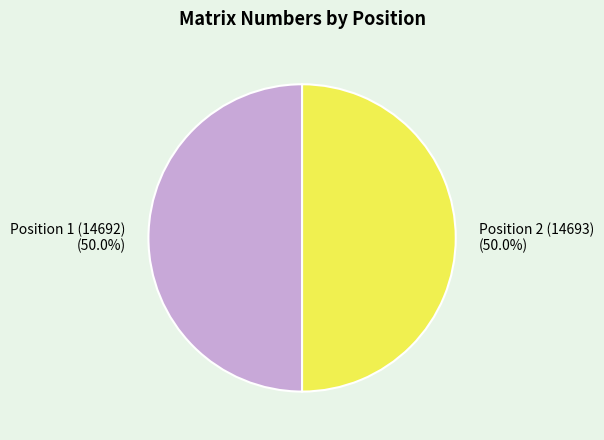

To the nearest percent, what is the average slice percentage?

50%